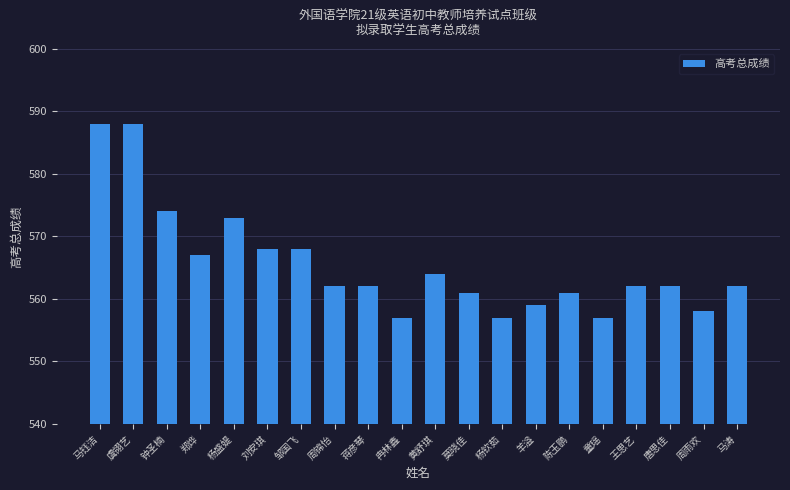

What position from the left is 刘安琪?

6